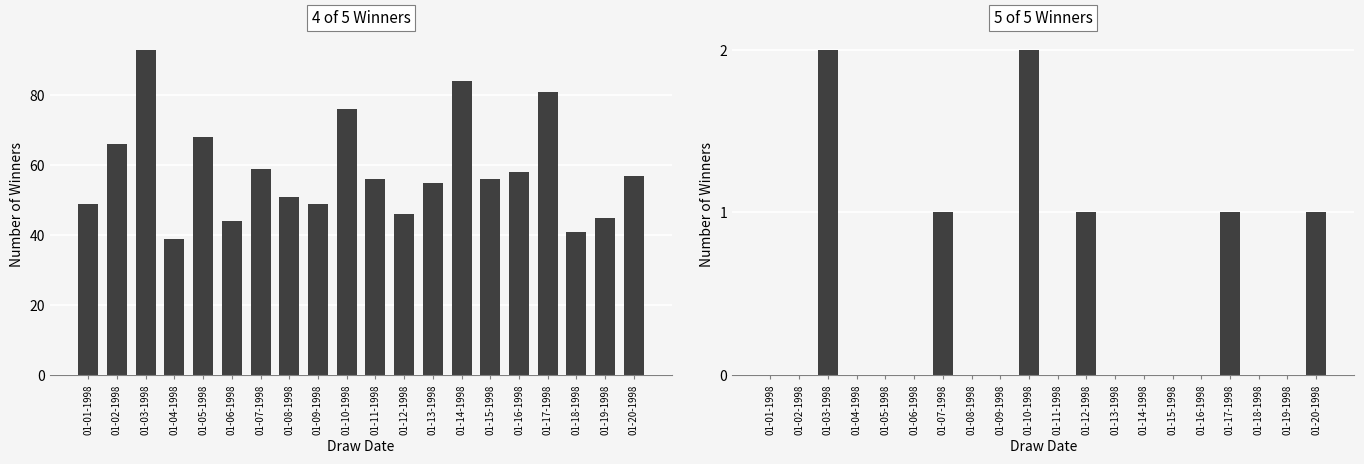

Between 01-01-1998 and 01-12-1998, which is larger?

01-01-1998